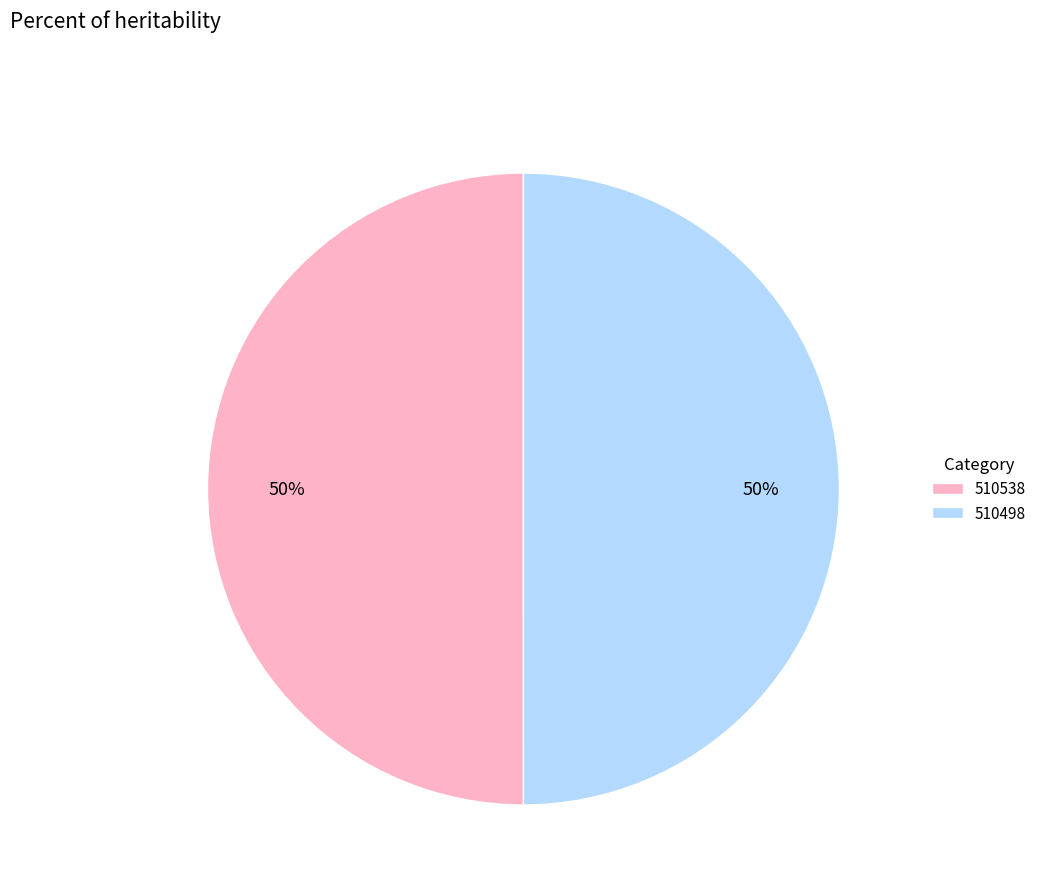

How many segments does this pie chart have?

2